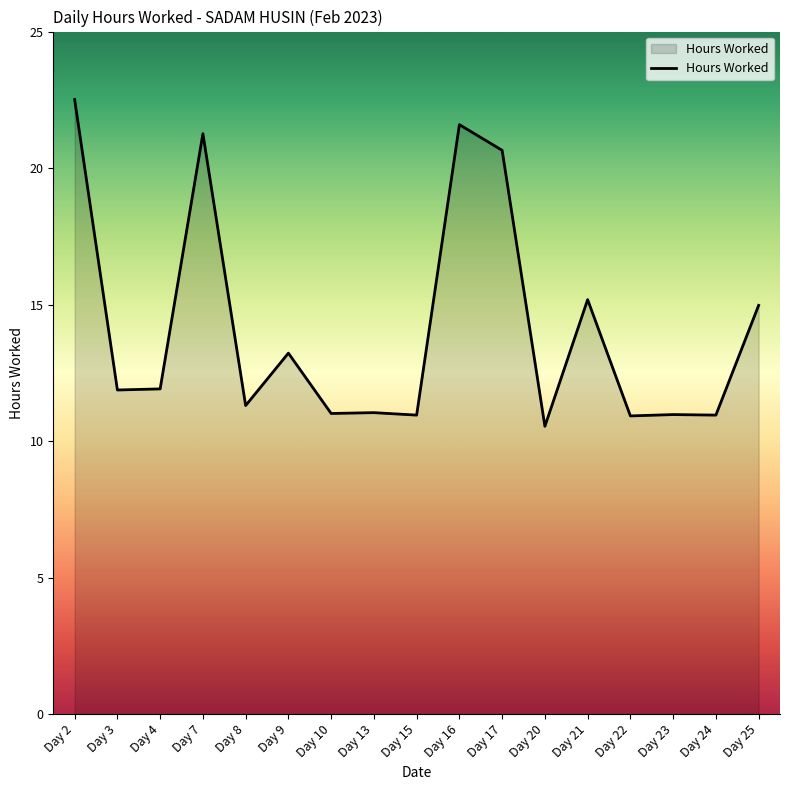

What is the change in value from Day 7 to Day 24?

-10.3